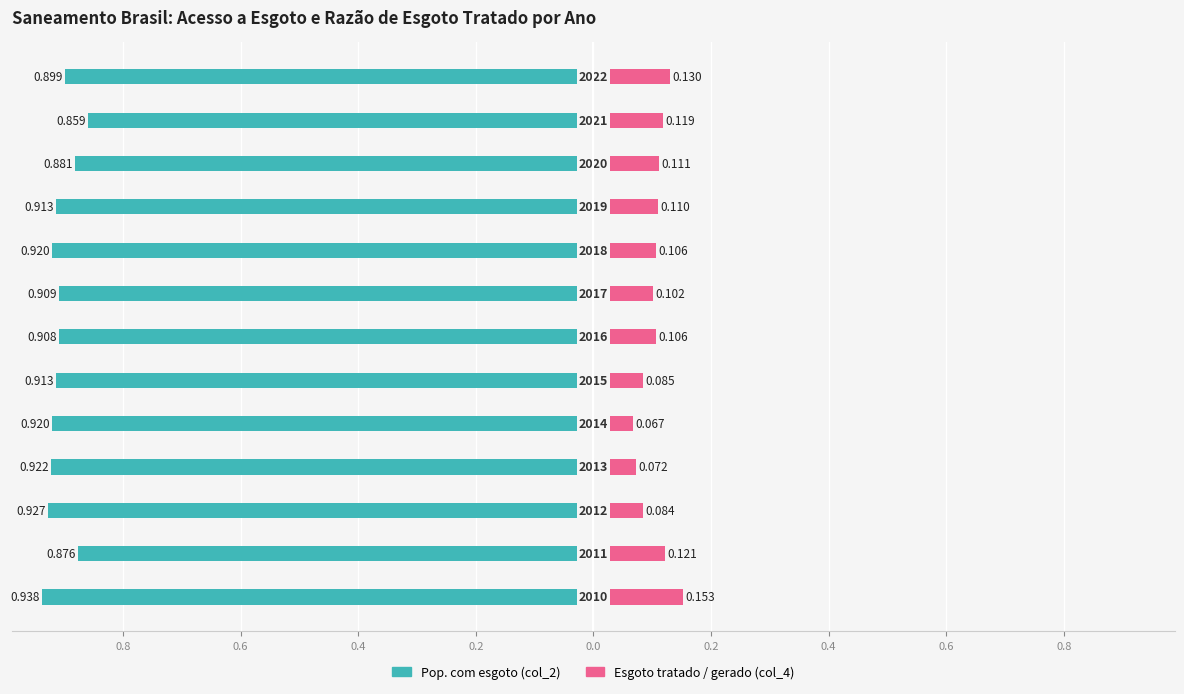

Reading left to right, transcribe all the data shown in this chart.

Pop. com esgoto (col_2): -0.9	-0.9	-0.9	-0.9	-0.9	-0.9	-0.9	-0.9	-0.9	-0.9	-0.9	-0.9	-0.9
Esgoto tratado / gerado (col_4): 0.2	0.1	0.1	0.1	0.1	0.1	0.1	0.1	0.1	0.1	0.1	0.1	0.1